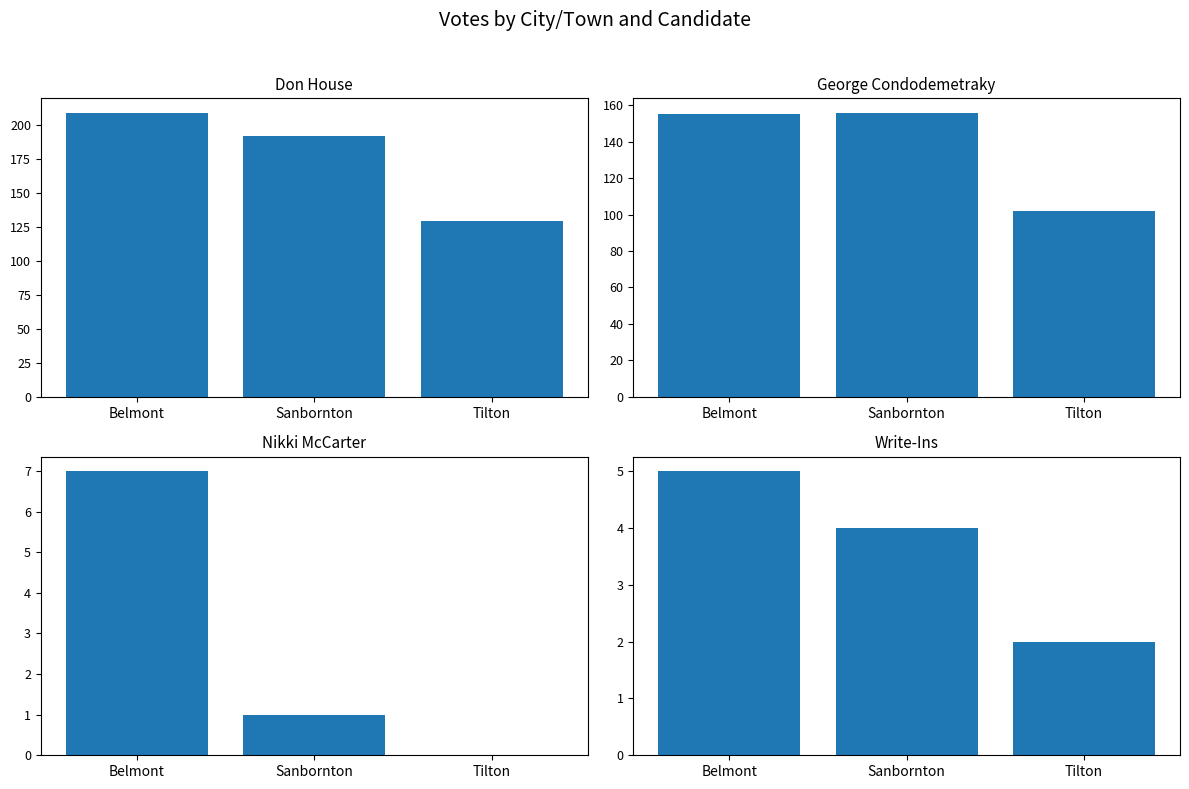

Which label corresponds to the smallest value in the chart?

Tilton